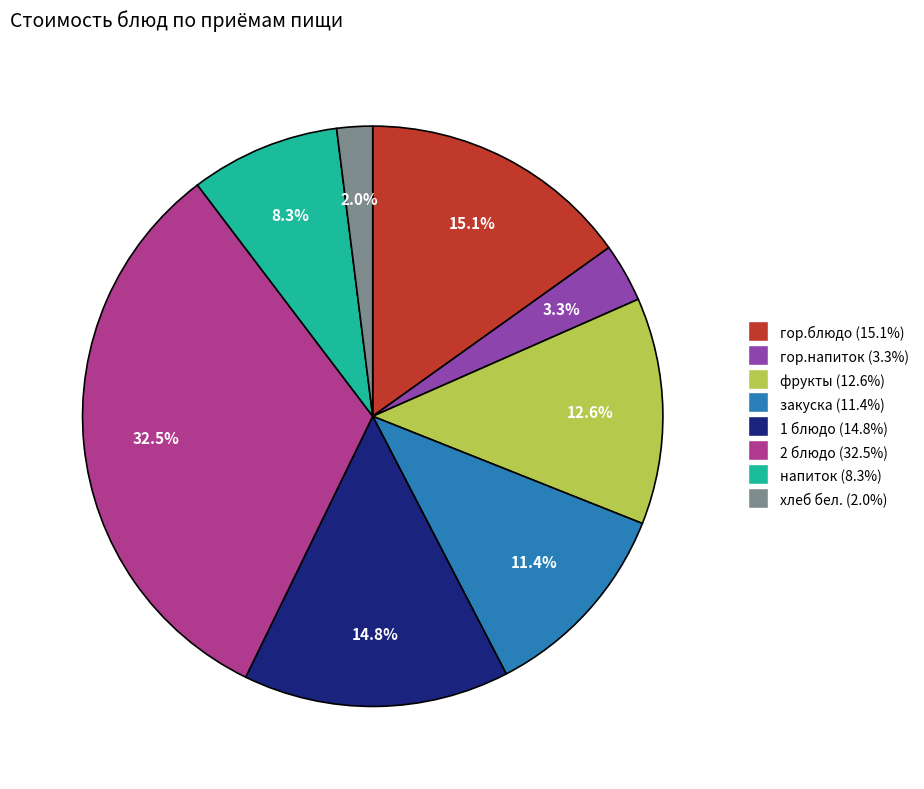

What is the ratio of the value at хлеб бел. to the value at 2 блюдо?

0.1